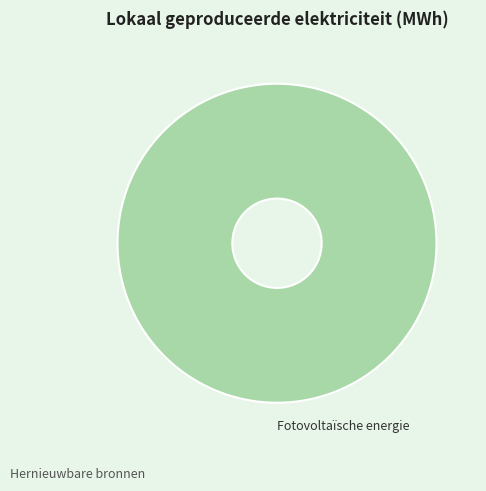

The Fotovoltaïsche energie slice represents 100% of the pie. True or false?

True